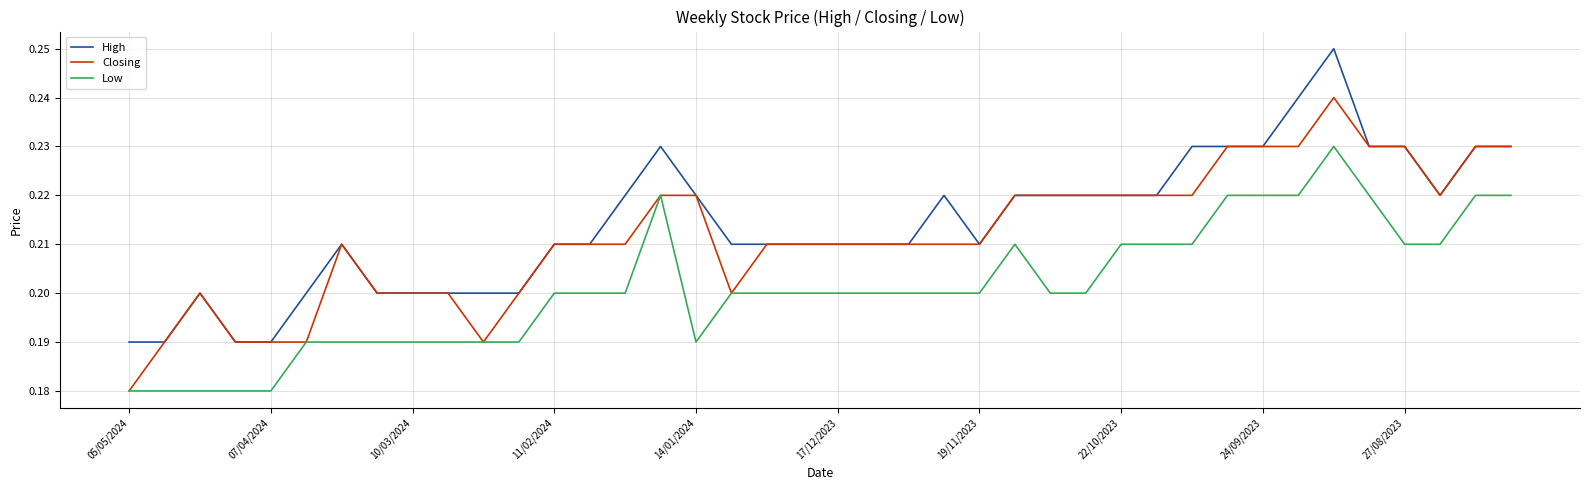

Rank the series by their average value, from highest to lowest.

High, Closing, Low